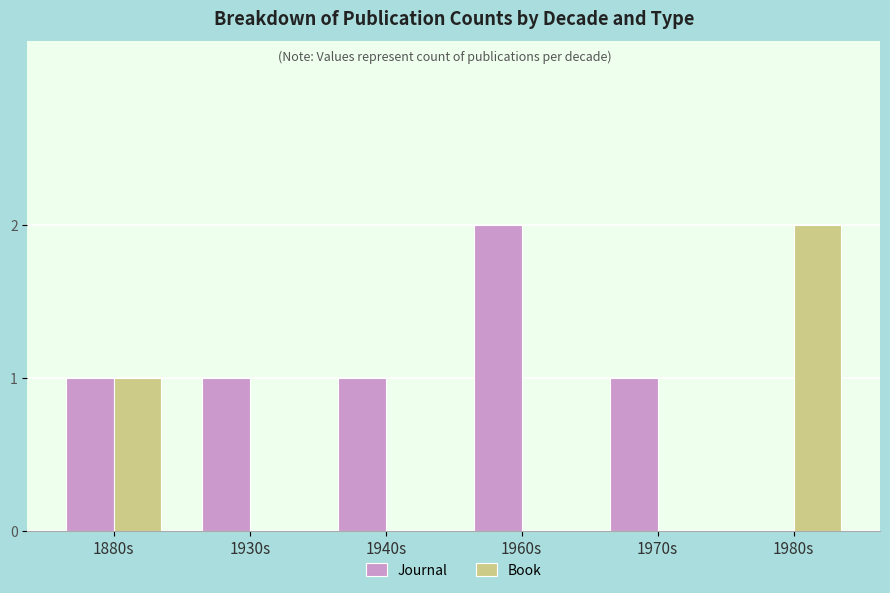

What is the sum of all Book values?

3